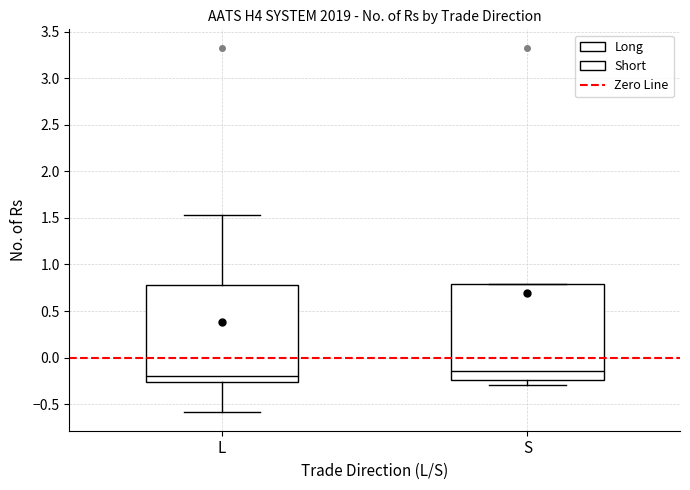

Reading left to right, transcribe this box plot: for each box, give where its median line is, the range the box spans, and where its two whiskers end, as read against the y-axis. The values are not printed on the chart, so give them approximately, as read against the axis.

L: median -0.20, box -0.25 to 0.80, whiskers -0.60 to 1.55
S: median -0.15, box -0.25 to 0.80, whiskers -0.30 to 0.80